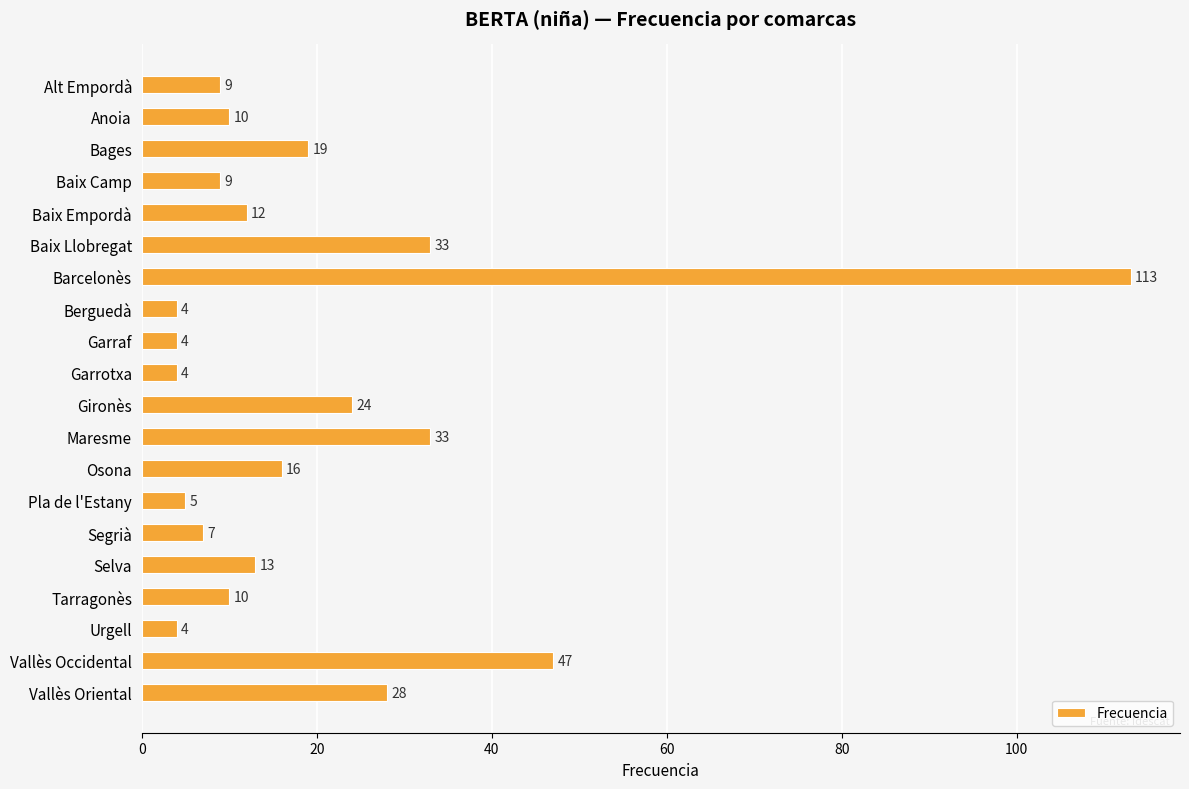

Which category has the highest value across all series?

Barcelonès